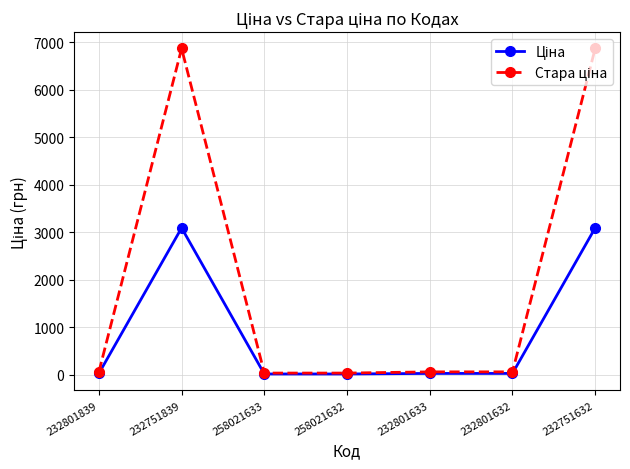

What is the difference between the highest and lowest values at 232751632?

3778.2